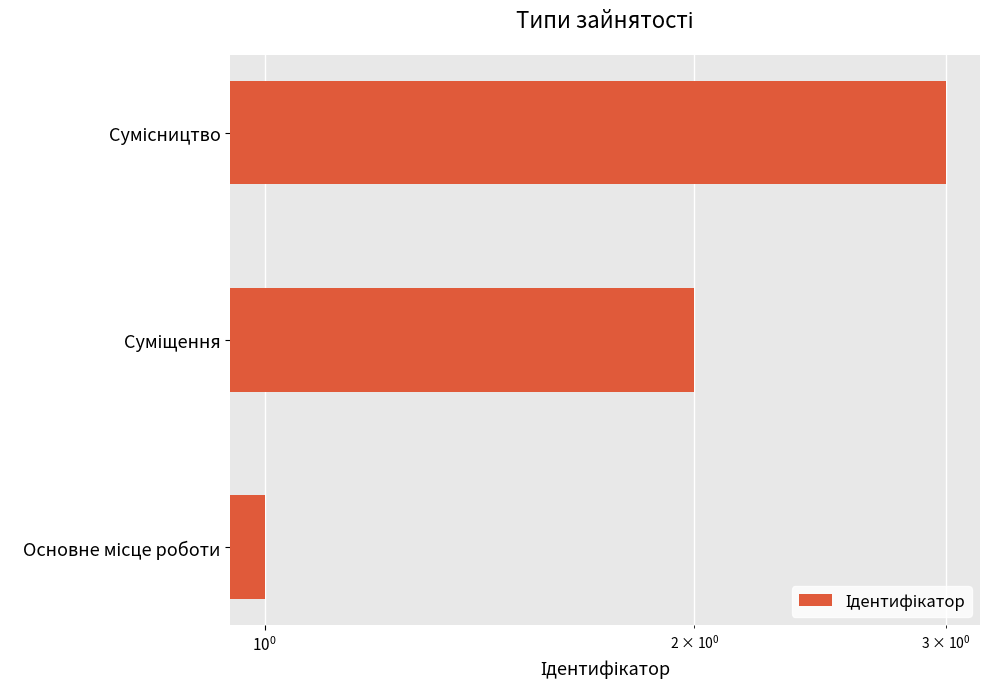

Count the values in the range 1 to 3.

3